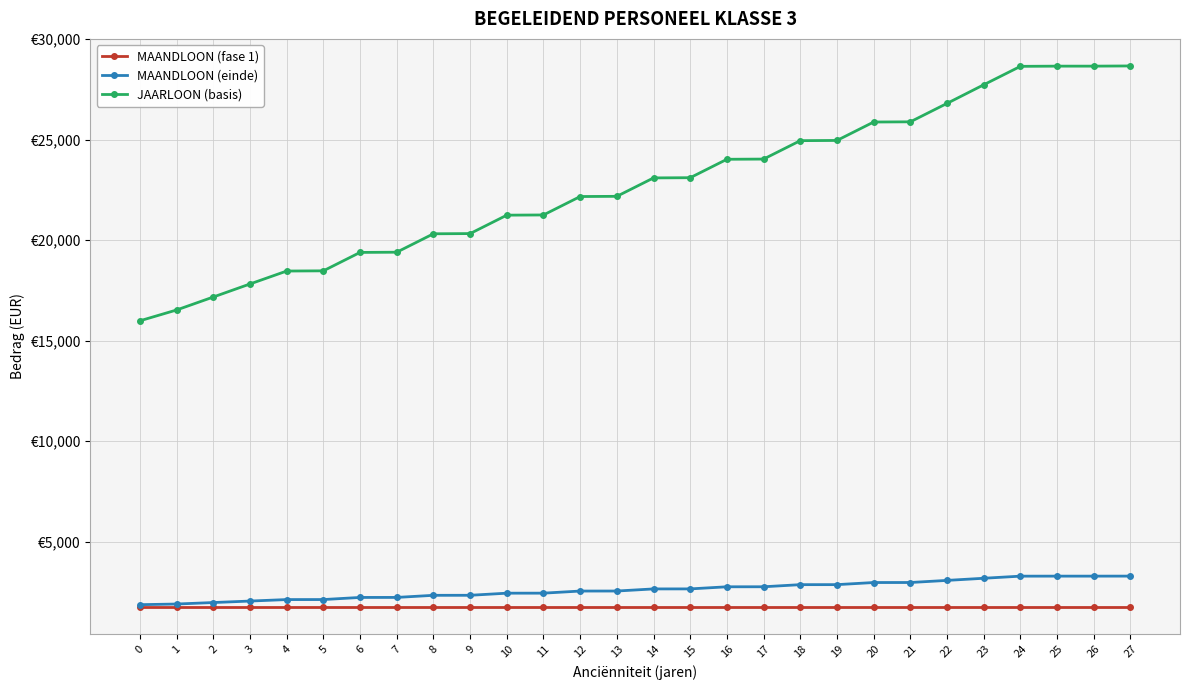

What is the difference between the highest and lowest values at 27?

26925.3